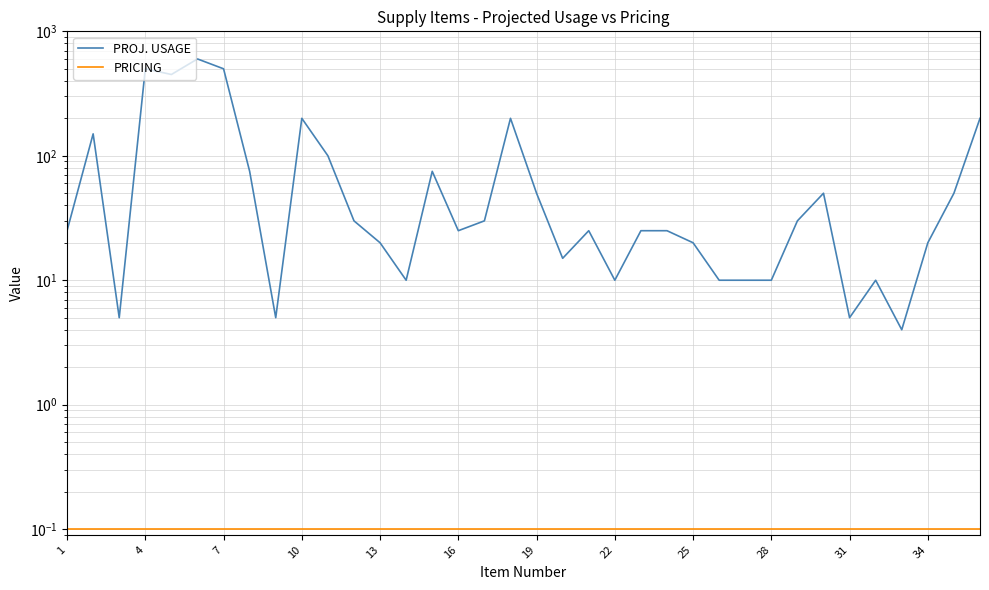

What is the difference between the highest and lowest values at 19?

499.9